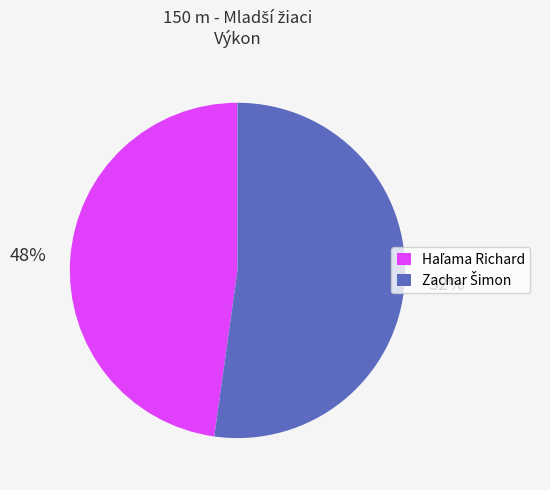

Does any single category account for the majority?

Yes